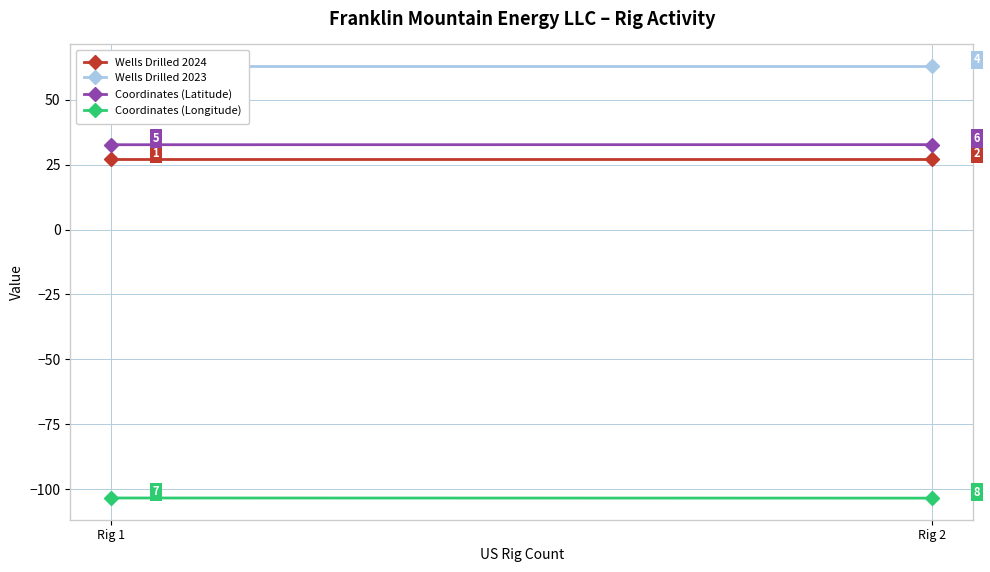

The Wells Drilled 2024 series shows 41.7 at Rig 1. True or false?

False